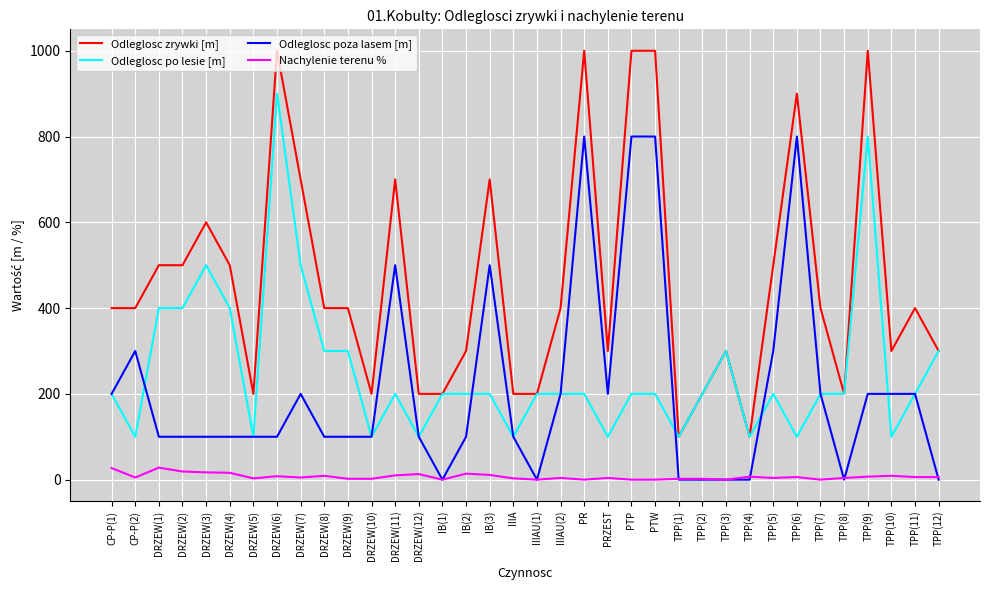

Which series has the largest range (max minus min)?

Odleglosc zrywki [m]